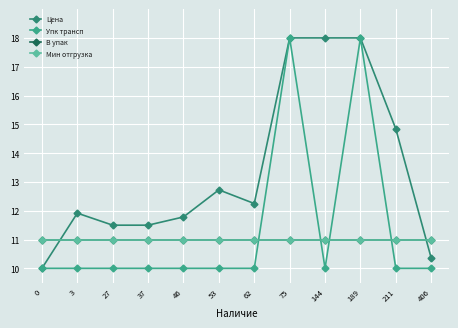

Which has a higher value, 211 or 144?

144